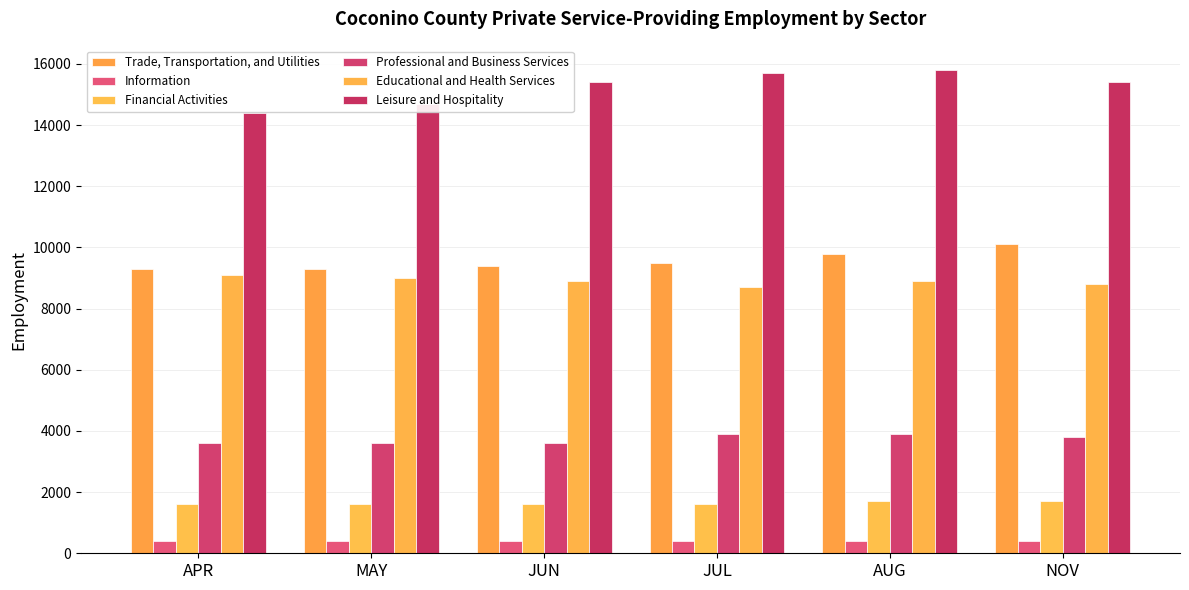

What is the sum of all Trade, Transportation, and Utilities values?

57400